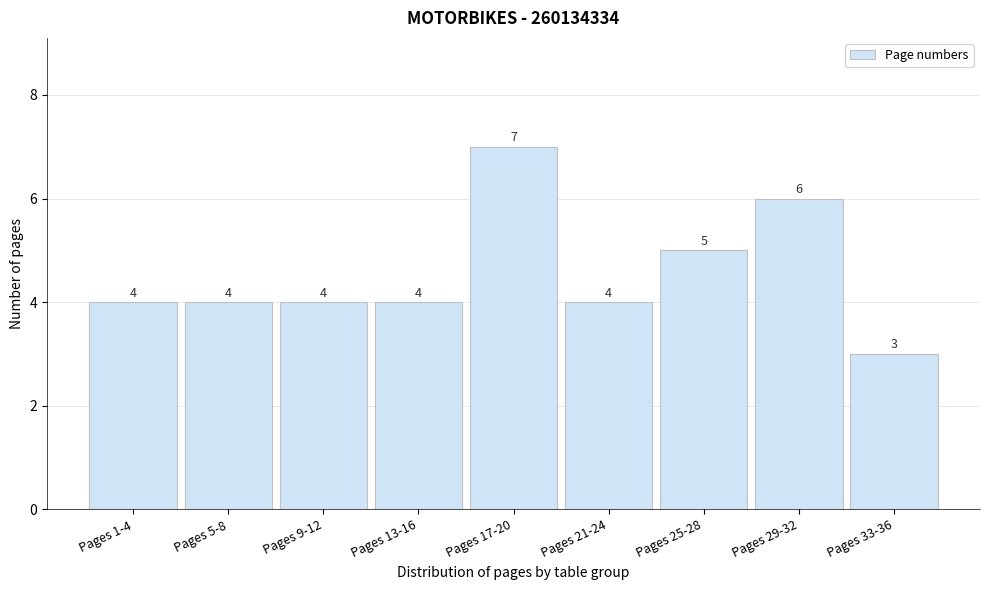

Reading right to left, transcribe all the data shown in this chart.

3	6	5	4	7	4	4	4	4